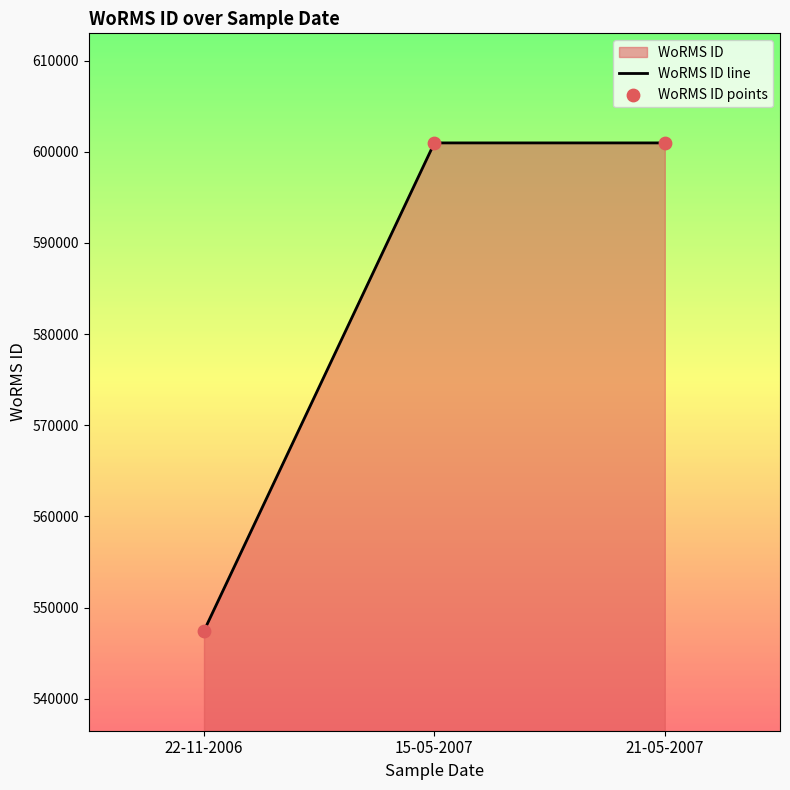

At which category is the sum across all series the highest?

15-05-2007